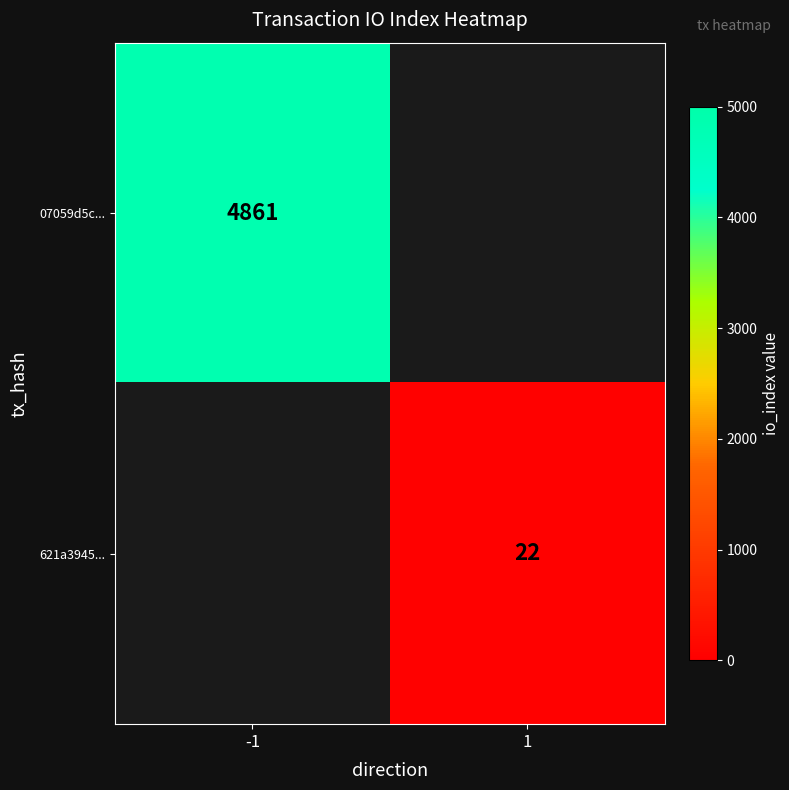

The value of 07059d5c... at -1 is 1947. True or false?

False